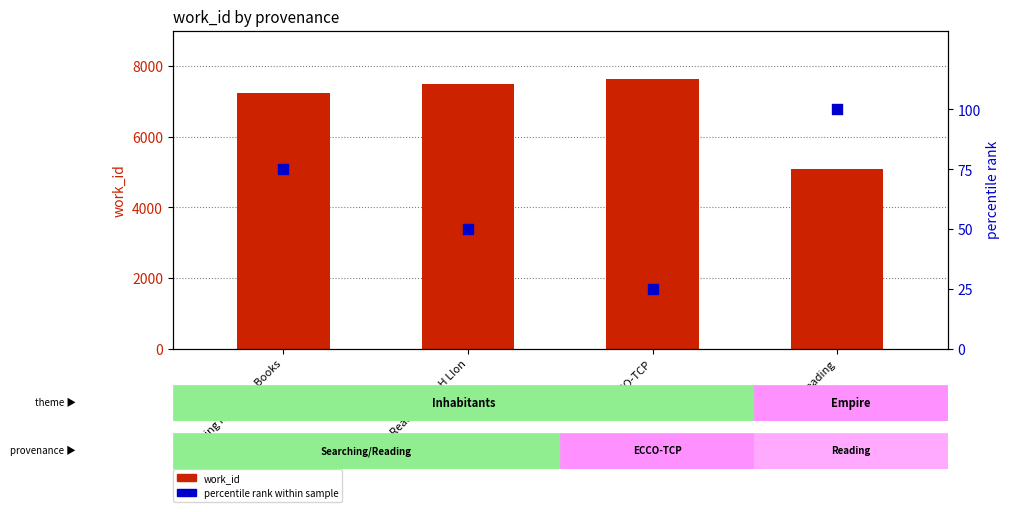

At how many categories does at least one series exceed 6589?

3